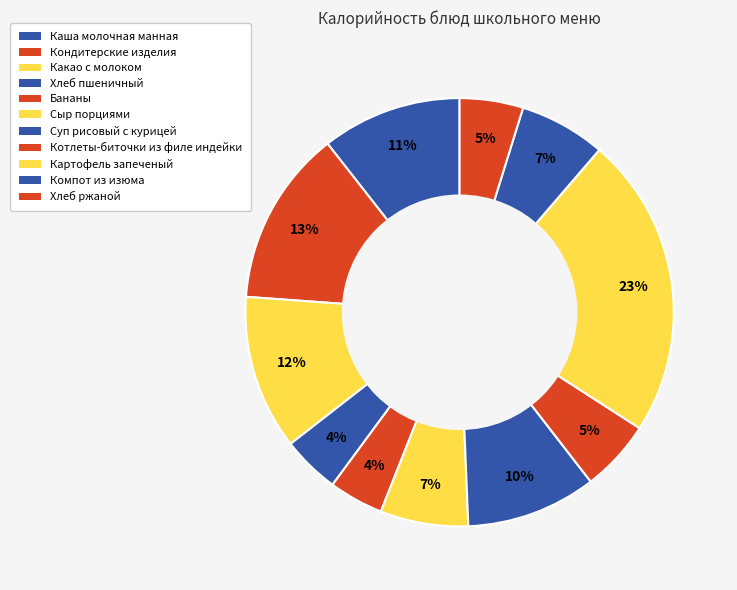

Rank the categories by value from highest to lowest.

Картофель запеченый, Кондитерские изделия, Какао с молоком, Каша молочная манная, Суп рисовый с курицей, Сыр порциями, Компот из изюма, Котлеты-биточки из филе индейки, Хлеб ржаной, Хлеб пшеничный, Бананы